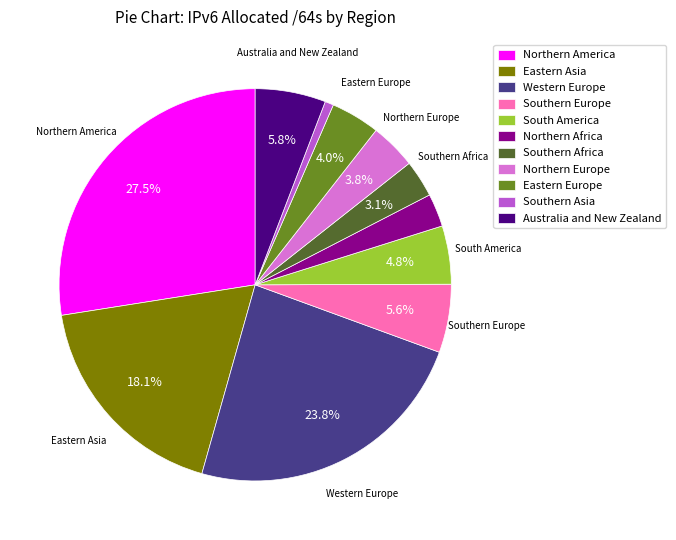

The Southern Europe slice represents 16% of the pie. True or false?

False